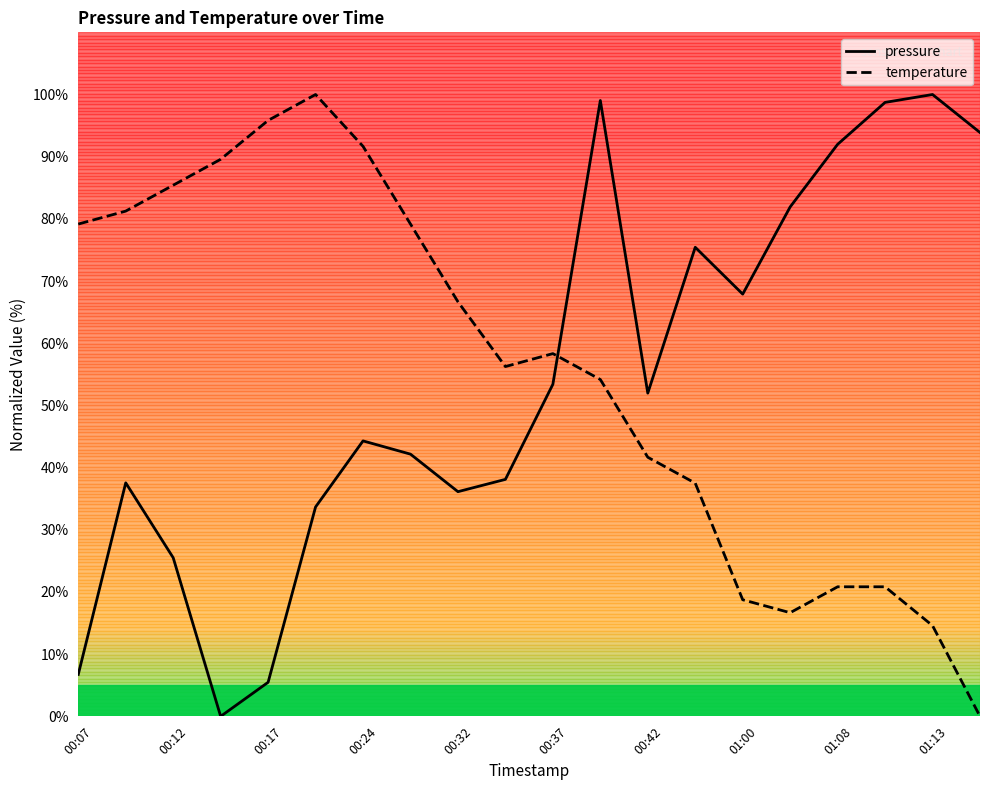

What is the sum of all pressure values?

1083.9